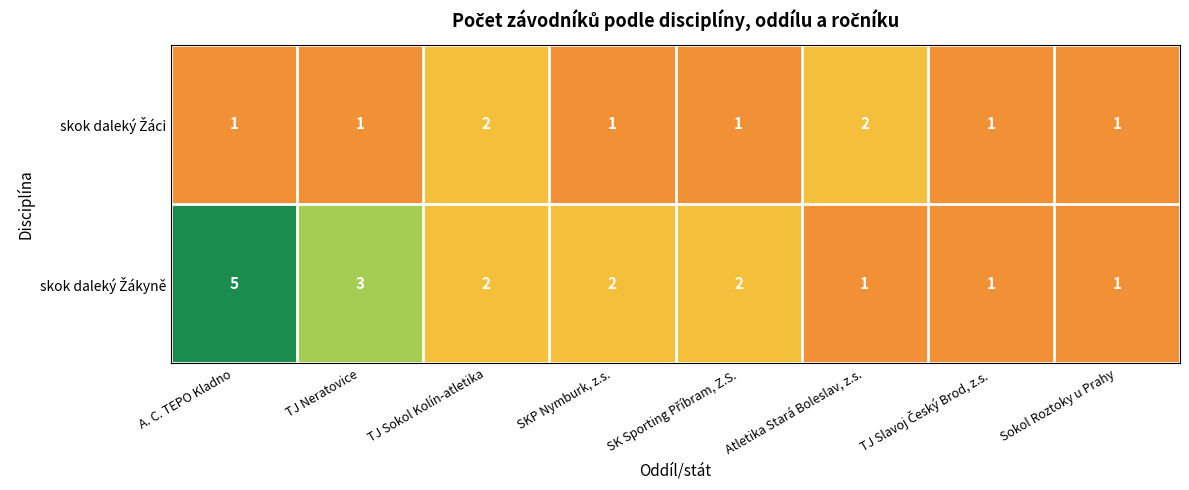

What is the maximum value shown in the chart?

5